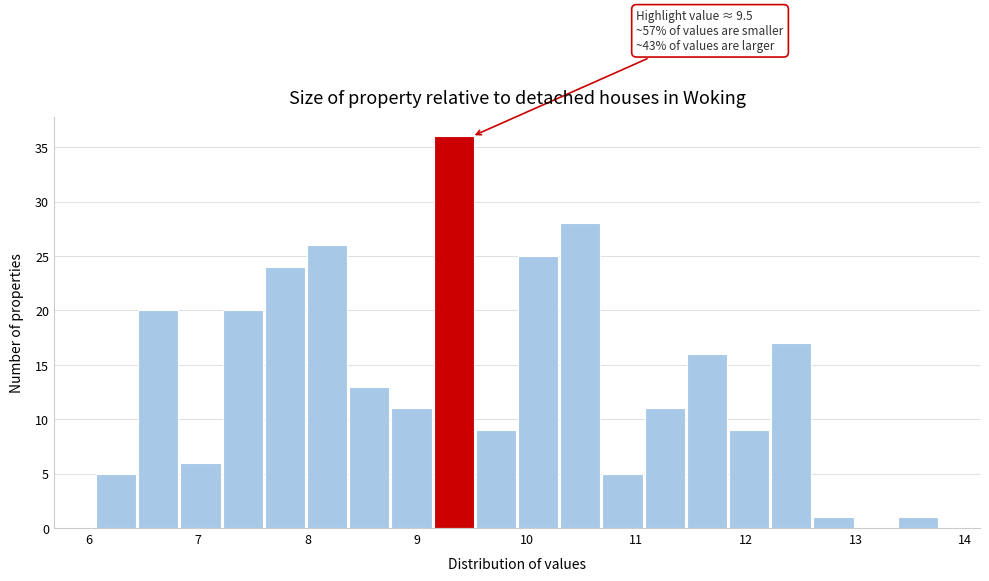

Around what value on the x-axis is the tallest bar? Give the approximate position of its centre, as read against the axis.

9.3